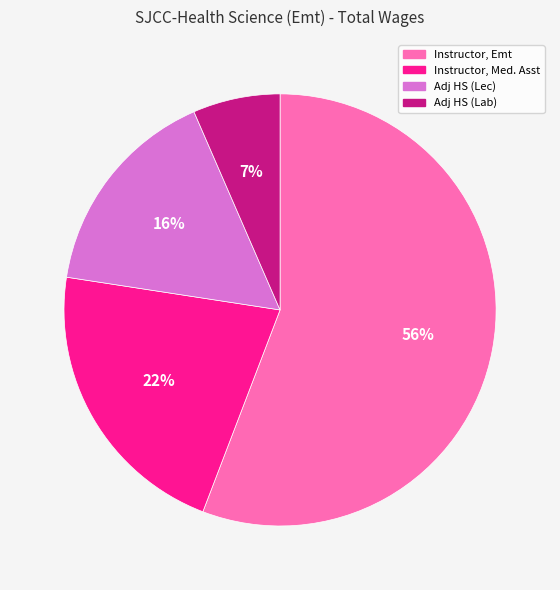

Is there a majority slice in this chart?

Yes